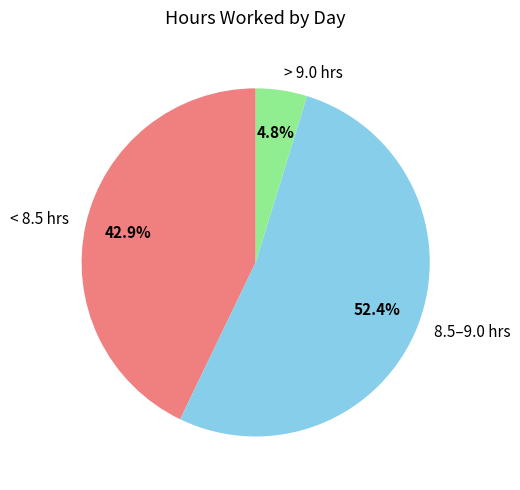

Which category has the biggest portion of the pie?

8.5–9.0 hrs